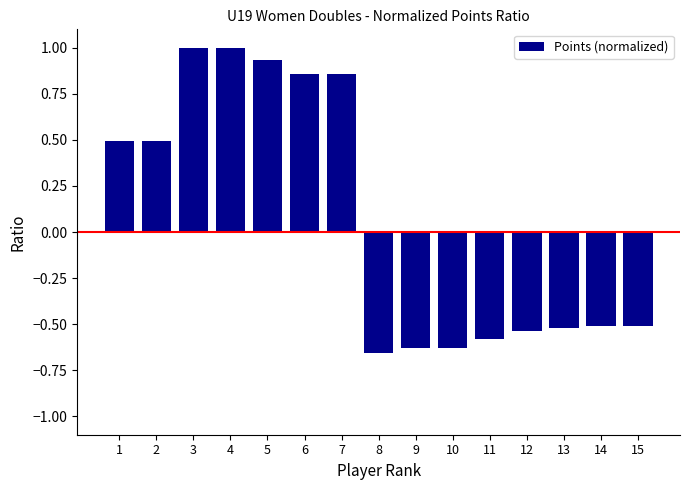

What is the sum of all values?

1.1